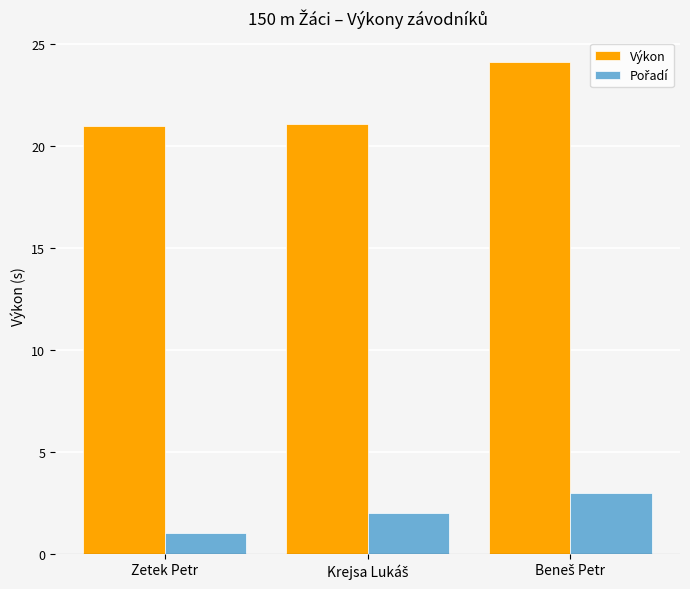

At how many categories does at least one series exceed 9?

3